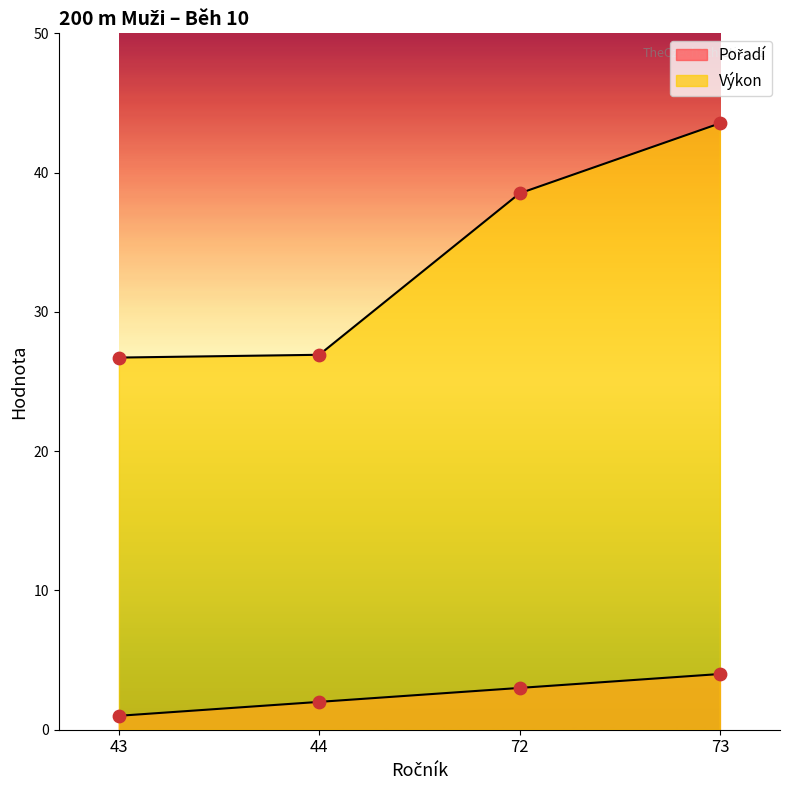

What is the total value across all series at 72?

41.5